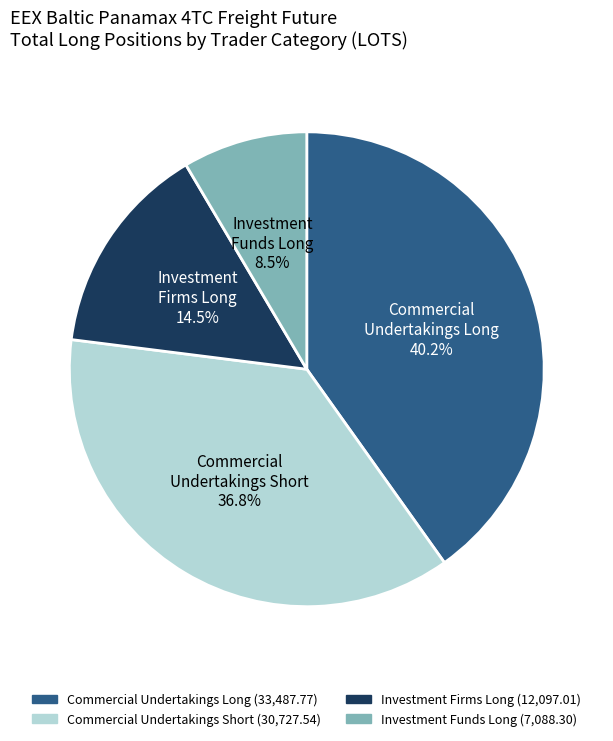

Count the number of slices in the pie.

4